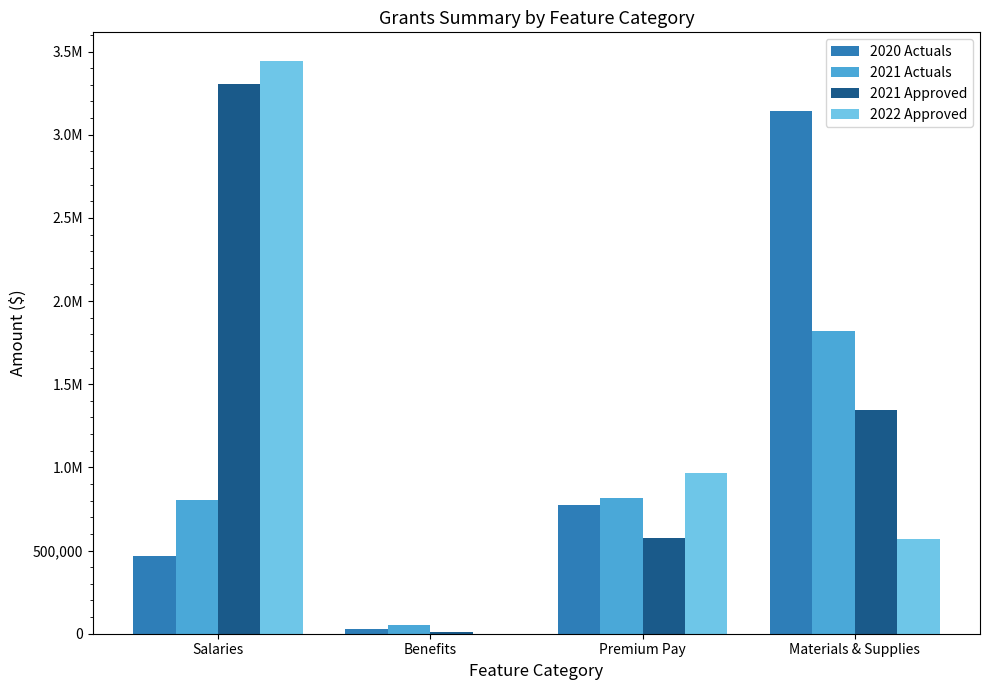

Reading right to left, transcribe all the data shown in this chart.

2020 Actuals: 3141651.4	772390.1	29526.8	468550.3
2021 Actuals: 1822574.8	817477.5	52615.1	806639.2
2021 Approved: 1343800.0	577000.0	8600.0	3302900.0
2022 Approved: 566600.0	967000.0	0.0	3443400.0